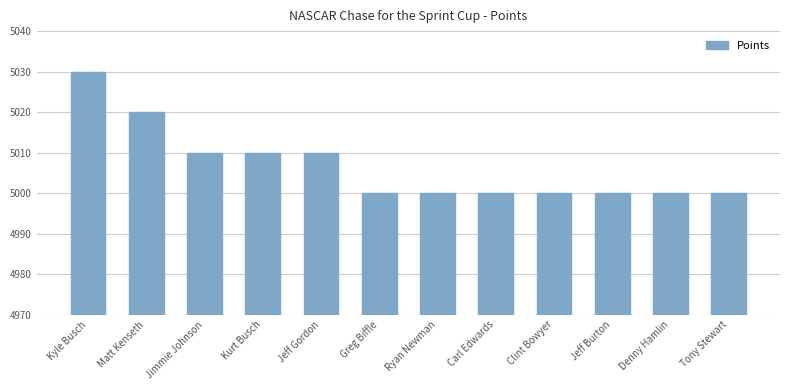

Between Kurt Busch and Ryan Newman, which is larger?

Kurt Busch